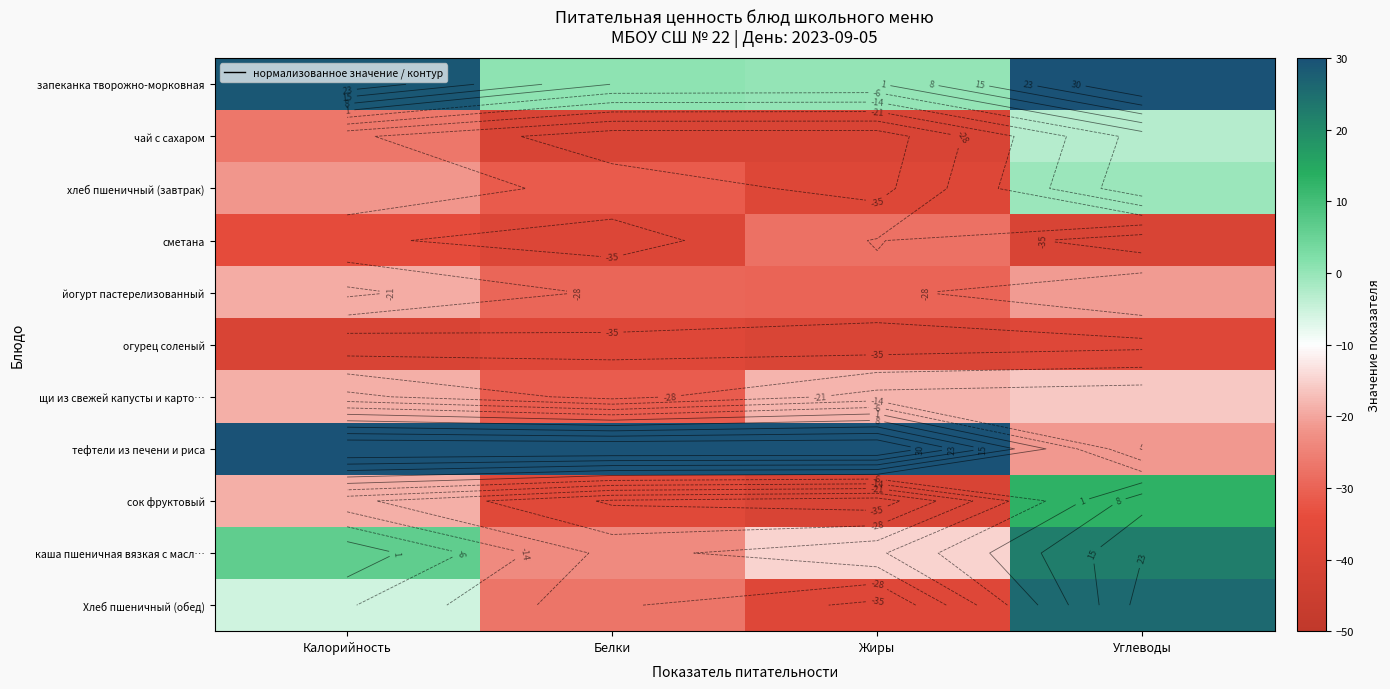

At which label is чай с сахаром closest to -21?

Калорийность